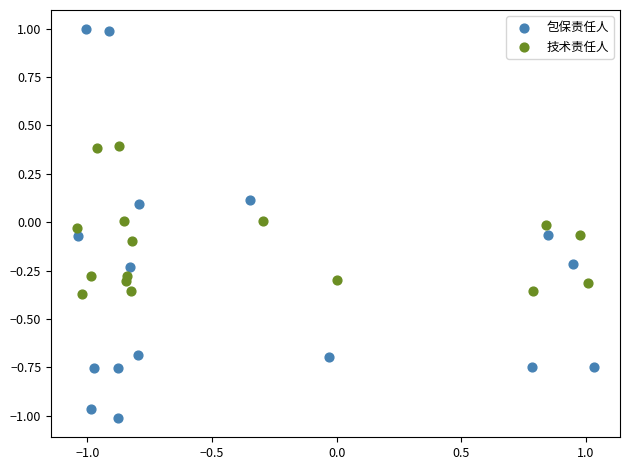

What are all the series names shown in the legend?

包保责任人, 技术责任人